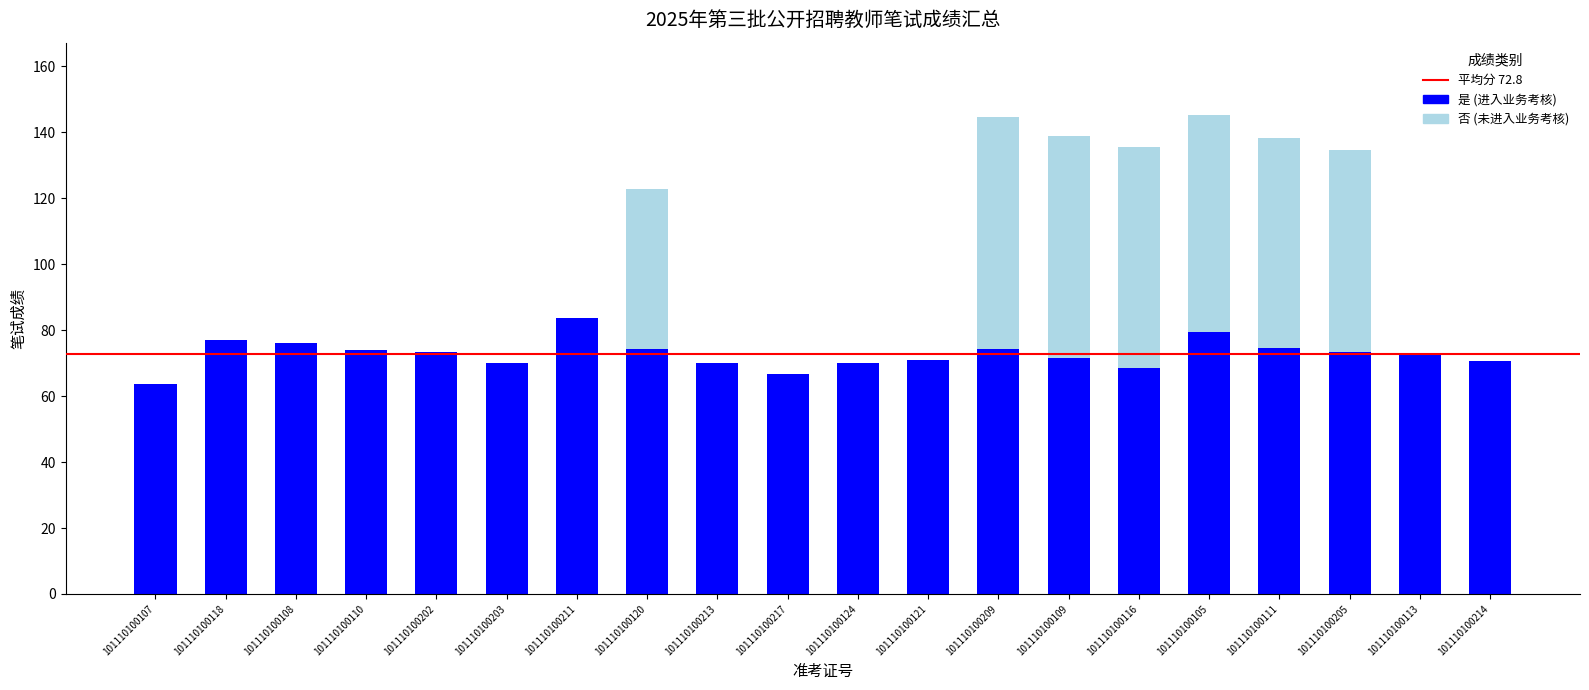

True or false: 是 (进入业务考核) has a value of 74.8 at 101110100111.

True